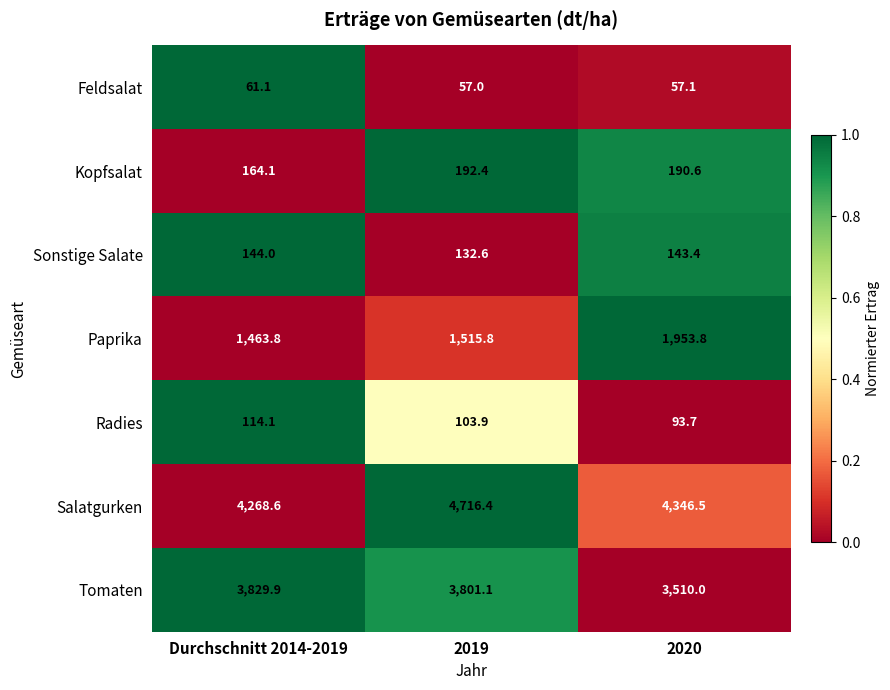

True or false: Tomaten has a value of 5927.9 at 2020.

False